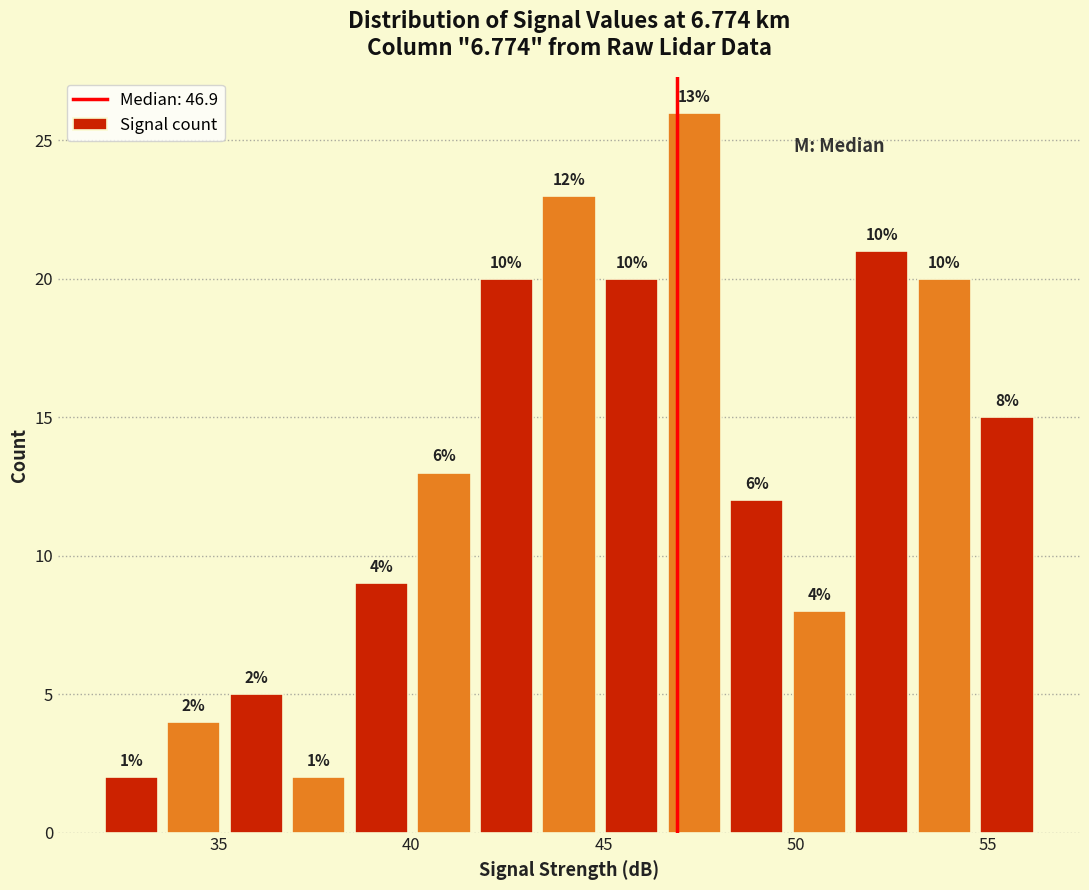

Read against the x-axis, roughly where is the centre of the tallest bar?

47.5